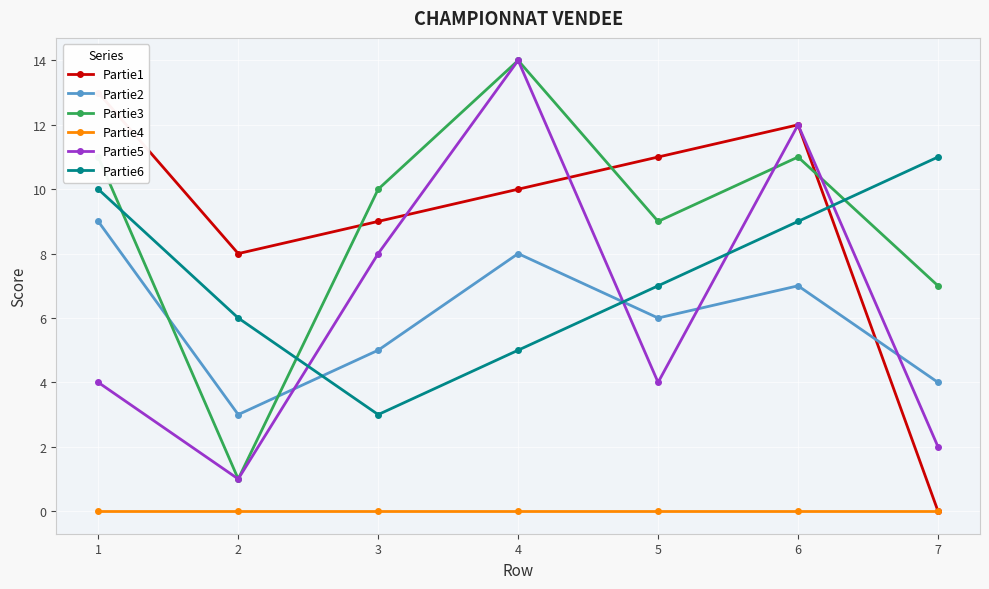

How many values in the Partie5 series are below 4?

2